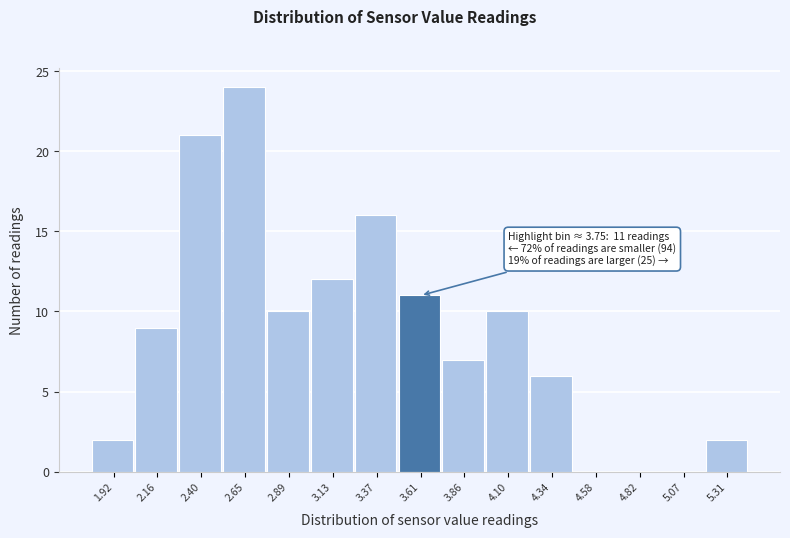

Reading left to right, list all the values displayed in this chart.

1.92=2	2.16=9	2.40=21	2.65=24	2.89=10	3.13=12	3.37=16	3.61=11	3.86=7	4.10=10	4.34=6	4.58=0	4.82=0	5.07=0	5.31=2